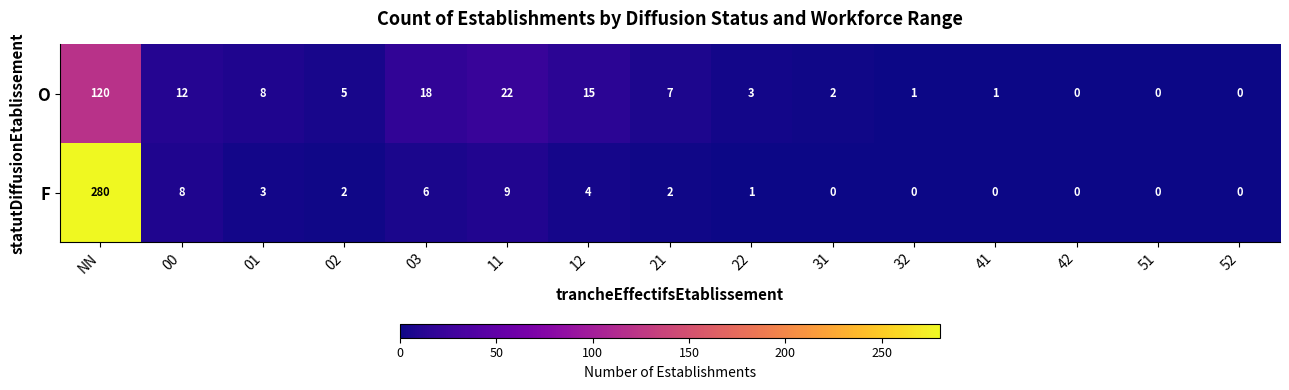

Which series has the largest total across all categories?

F